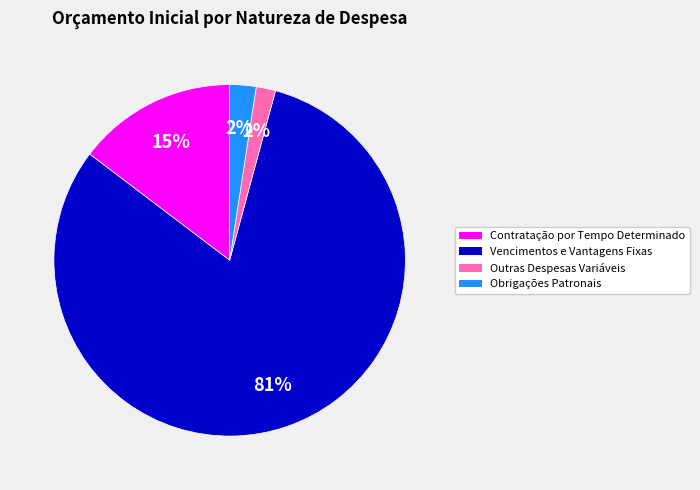

Is Outras Despesas Variáveis the majority of the pie?

No